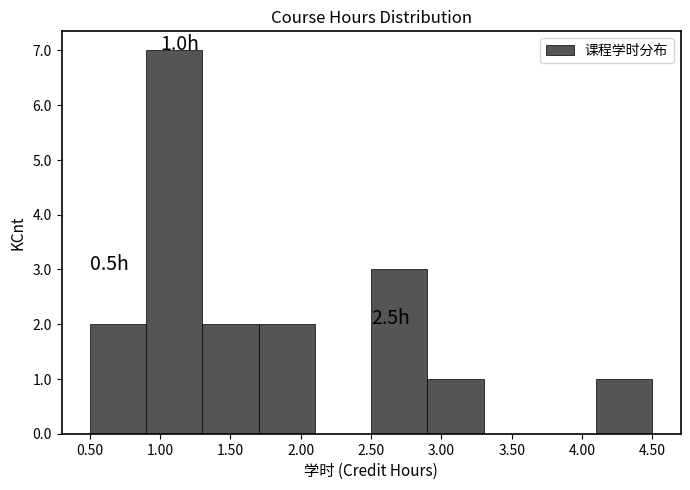

Over which range of the x-axis is the bar tallest?

0.9 to 1.3